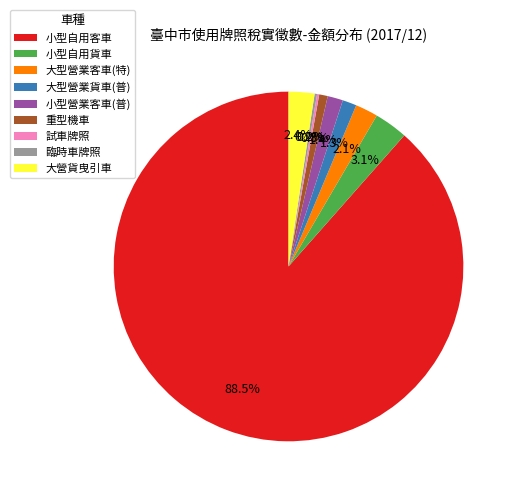

Combined, do 小型營業客車(普) and 大型營業客車(特) account for over 50%?

No